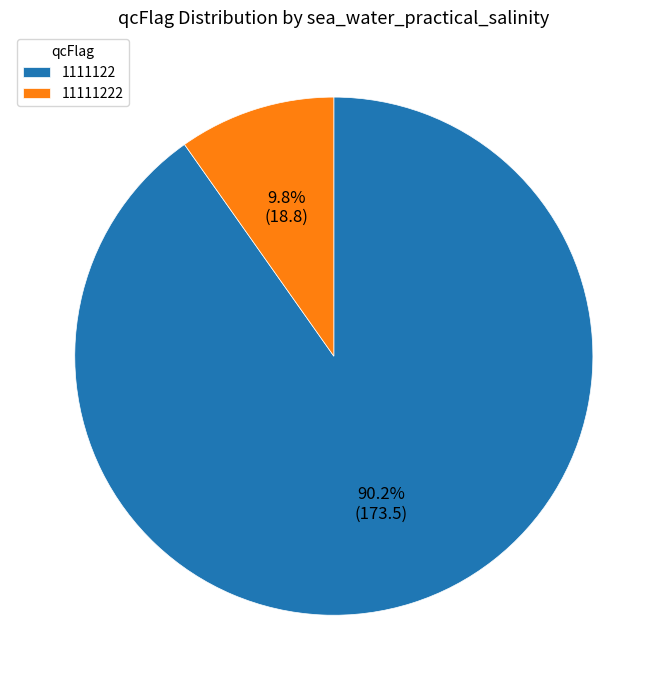

Which has a higher value, 11111222 or 1111122?

1111122